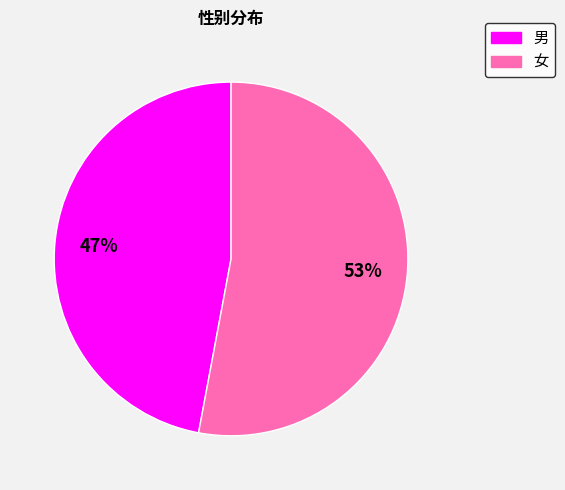

What percentage is the 男 slice, to the nearest percent?

47%